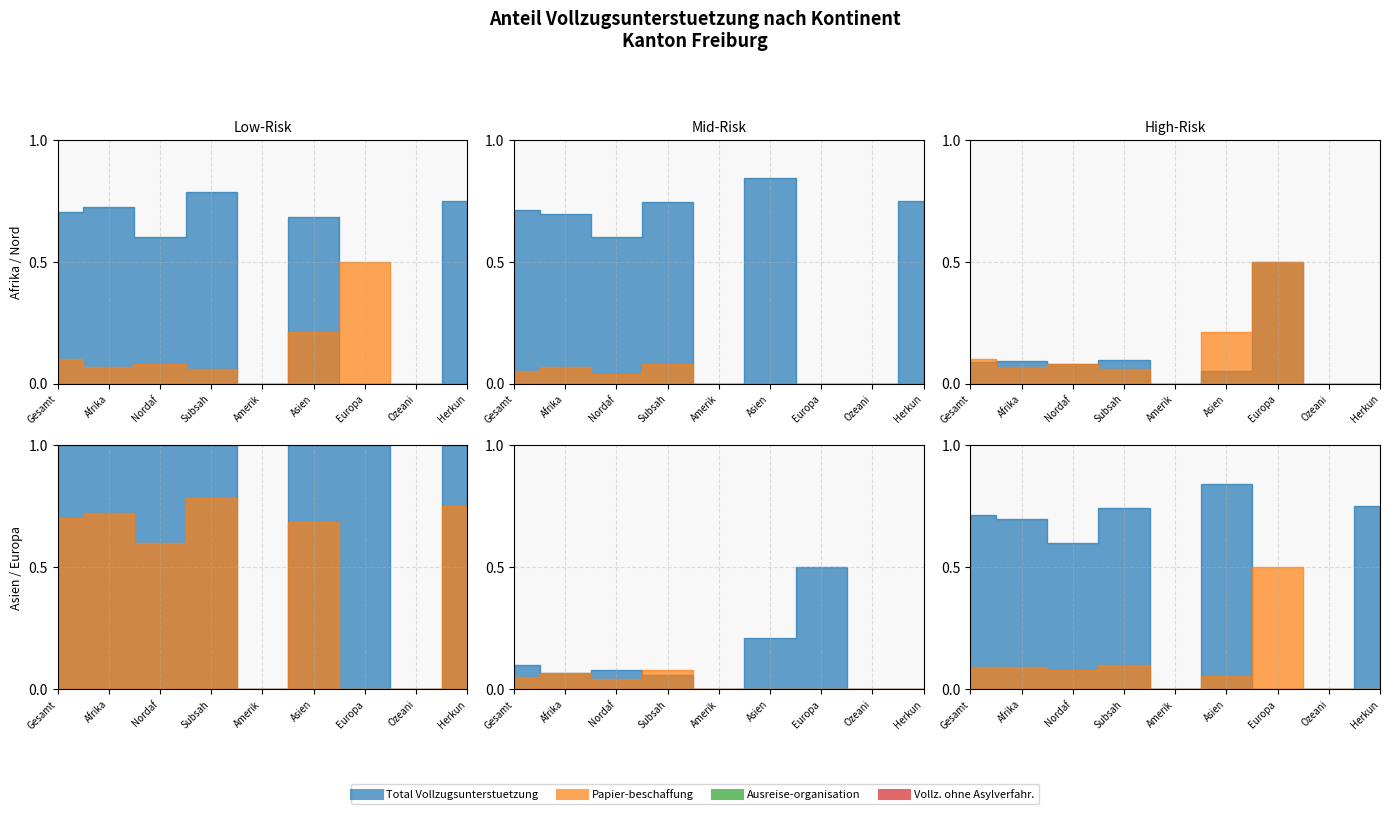

How many lines are shown in the chart?

6